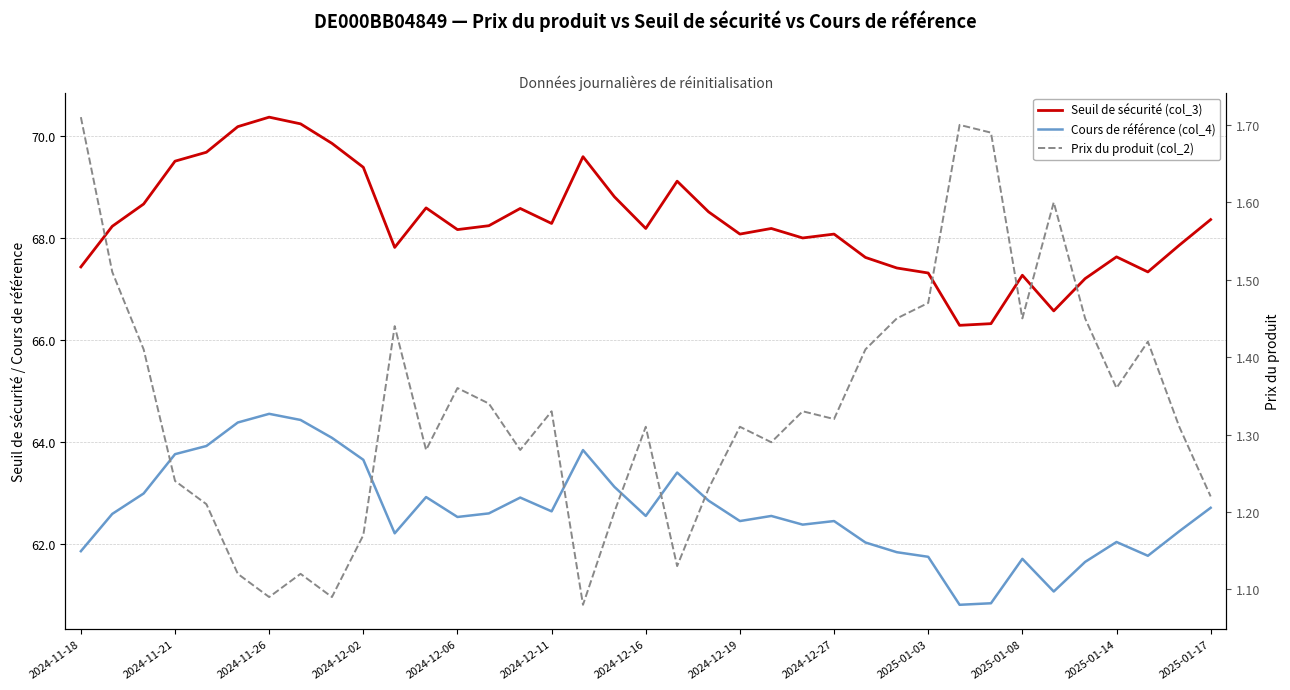

What is the value of the Seuil de sécurité (col_3) point at the 33rd from the left?

67.2